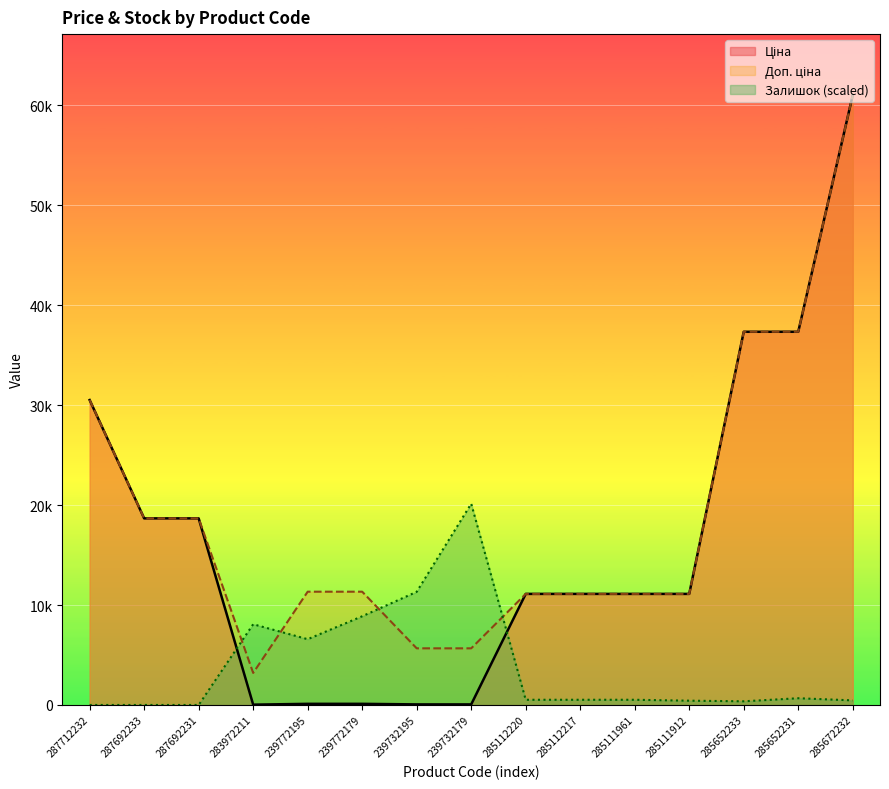

At 239772179, list the series in order from smallest to largest.

Ціна, Залишок, Доп. ціна